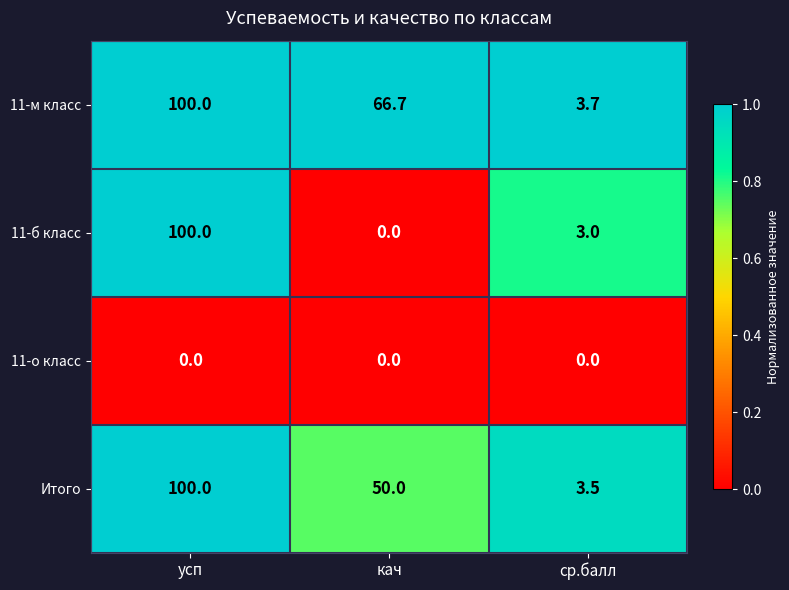

The 11-б класс series shows 0.8 at ср.балл. True or false?

False